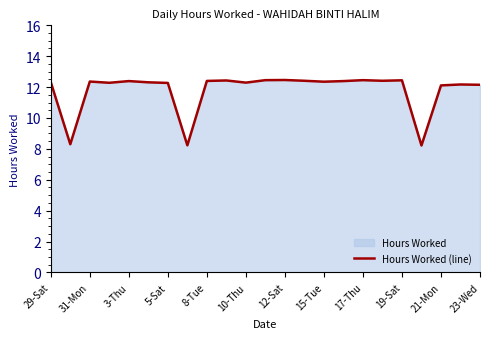

Reading right to left, what are all the values shown in this chart?

12.2	12.2	12.1	8.2	12.4	12.4	12.4	12.4	12.3	12.4	12.5	12.4	12.3	12.4	12.4	8.2	12.3	12.3	12.4	12.3	12.4	8.3	12.3